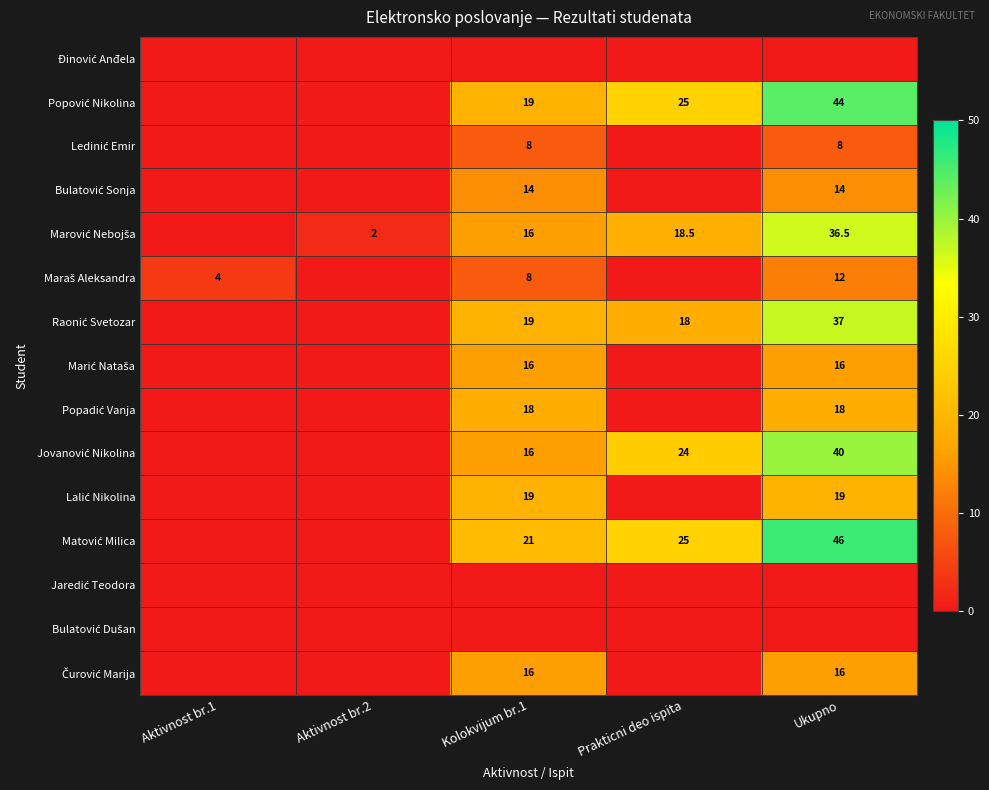

Rank the series by their maximum value, from highest to lowest.

Matović Milica, Popović Nikolina, Jovanović Nikolina, Raonić Svetozar, Marović Nebojša, Lalić Nikolina, Popadić Vanja, Marić Nataša, Čurović Marija, Bulatović Sonja, Maraš Aleksandra, Ledinić Emir, Đinović Anđela, Jaredić Teodora, Bulatović Dušan